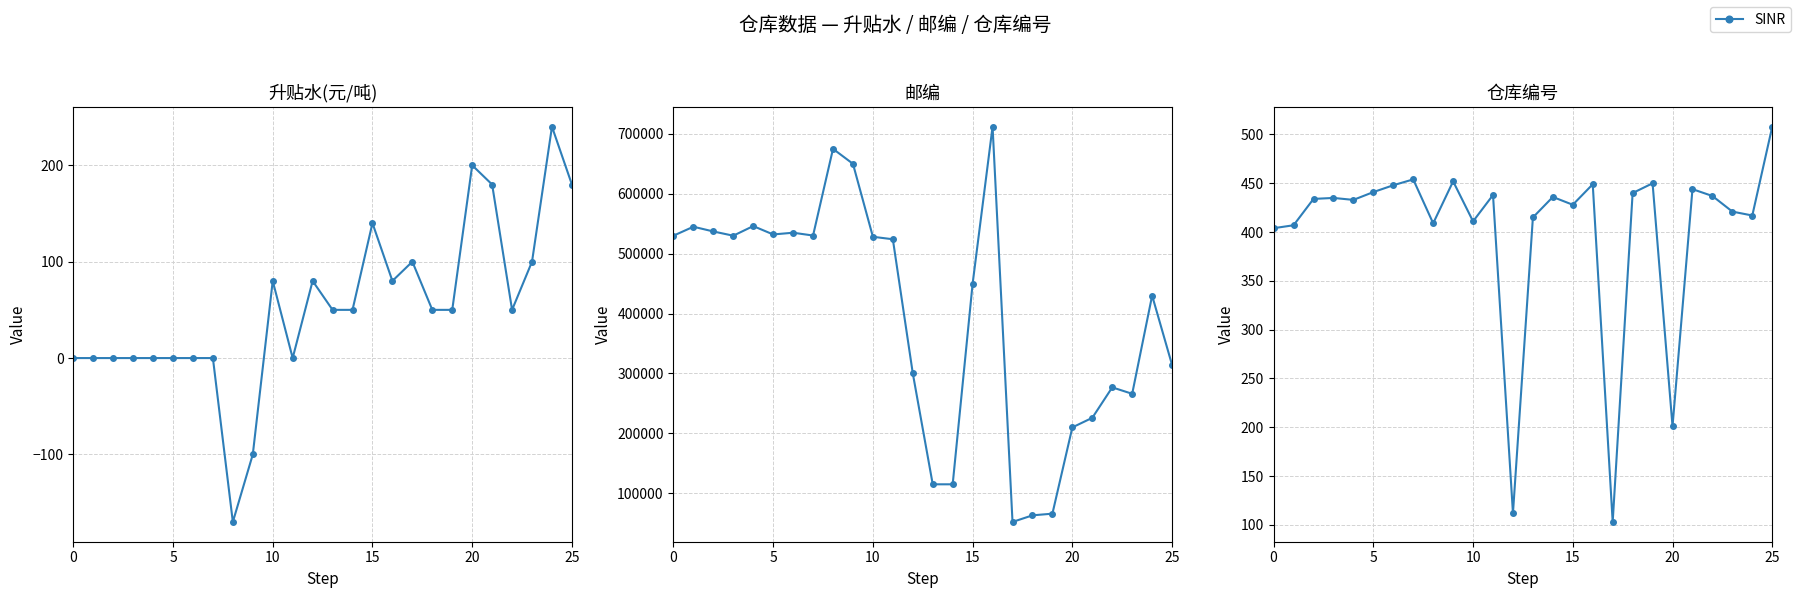

How many interior local peaks (higher than both neighbors) does the data have?

8